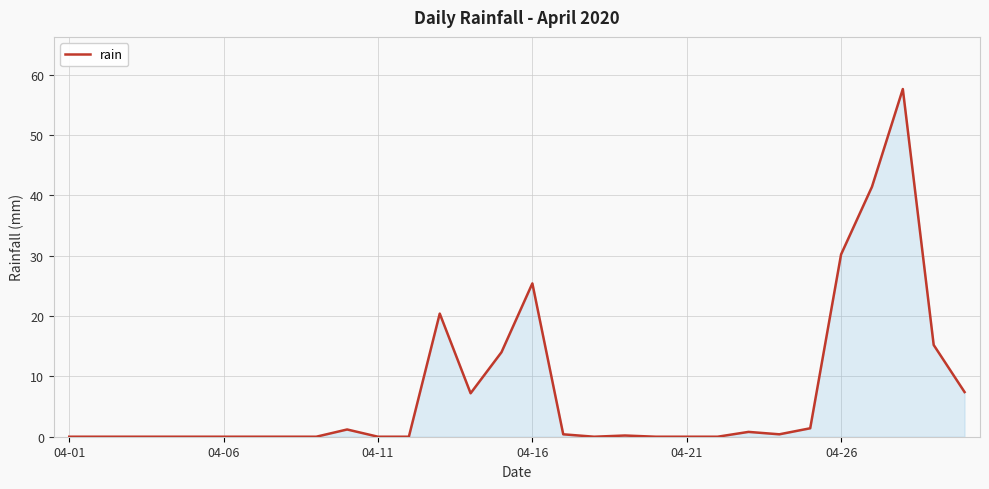

What is the greatest value displayed?

57.6